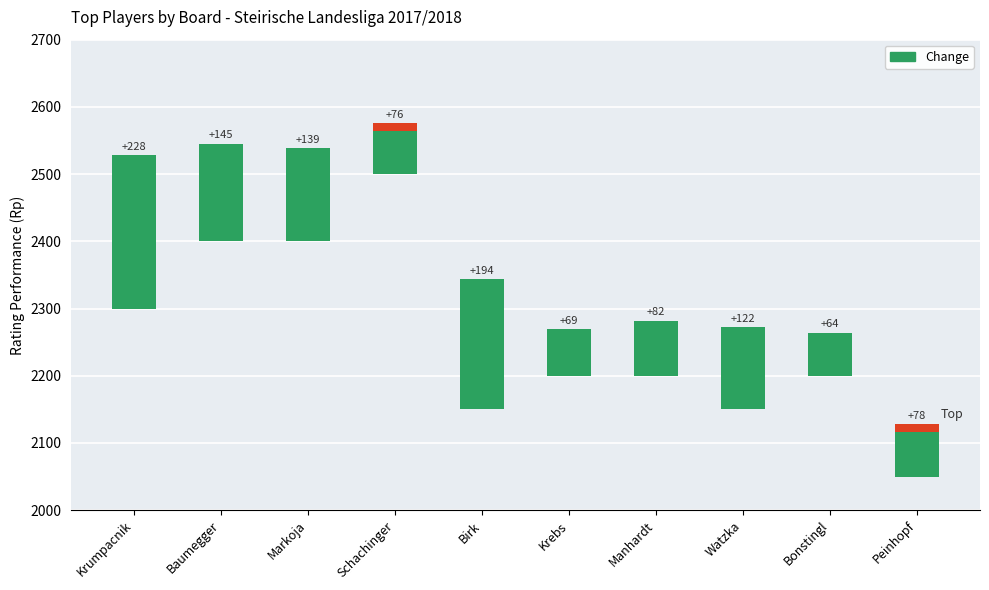

What is the minimum value shown in the chart?

64